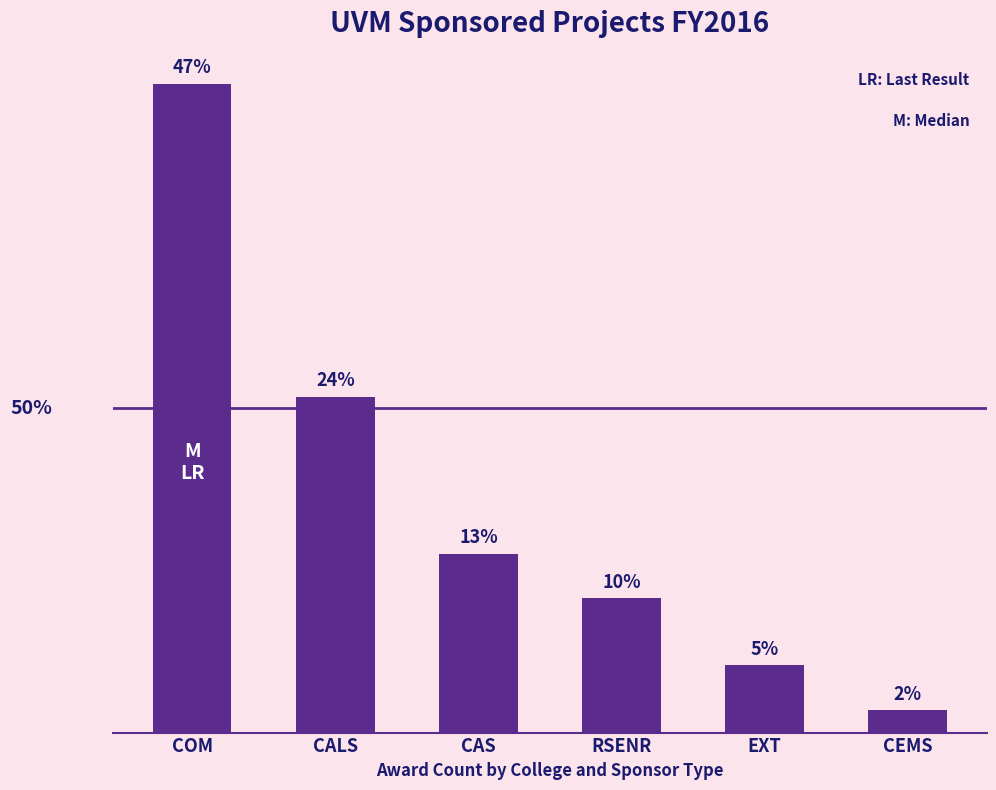

Are the bars horizontal?

No